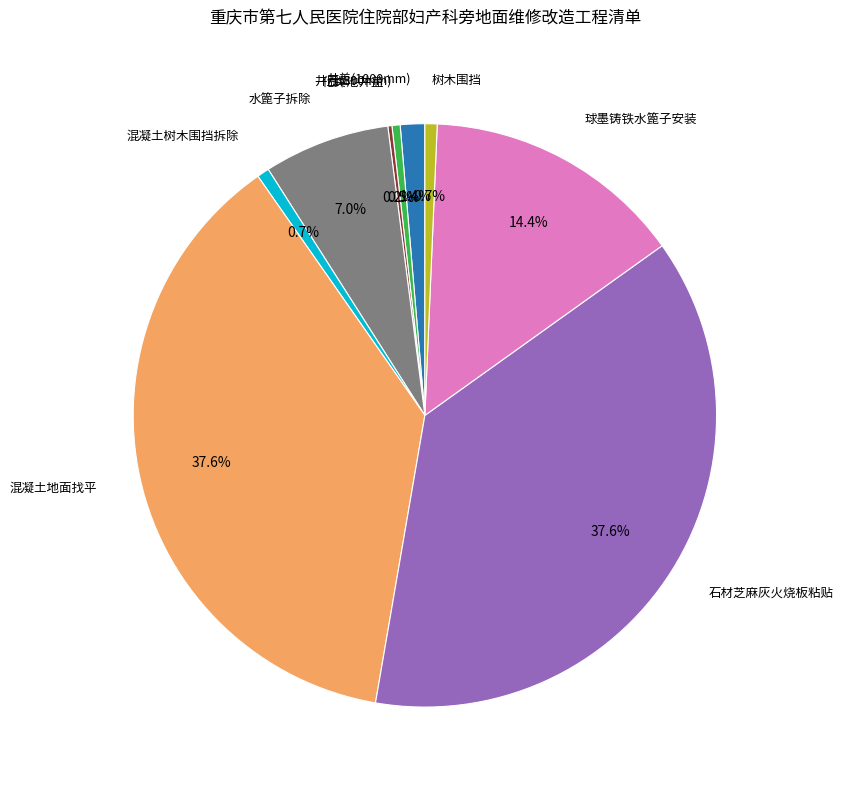

Does any single category account for the majority?

No